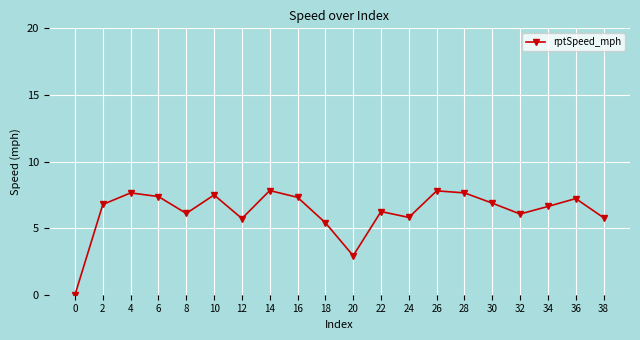

Where is the first local maximum?

4